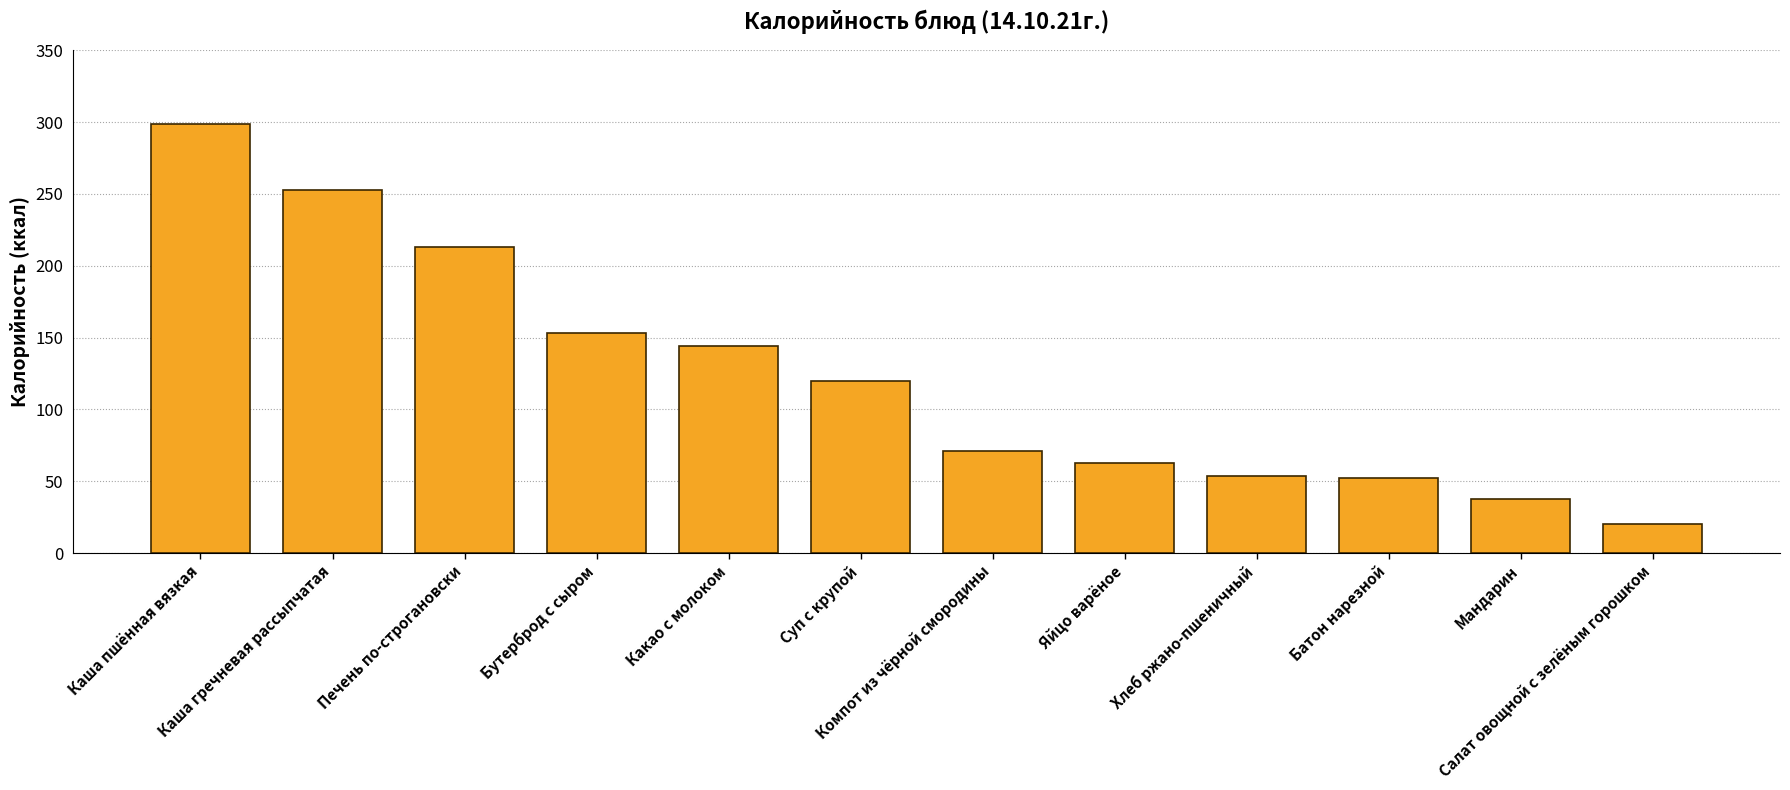

Which label corresponds to the largest value in the chart?

Каша пшённая вязкая